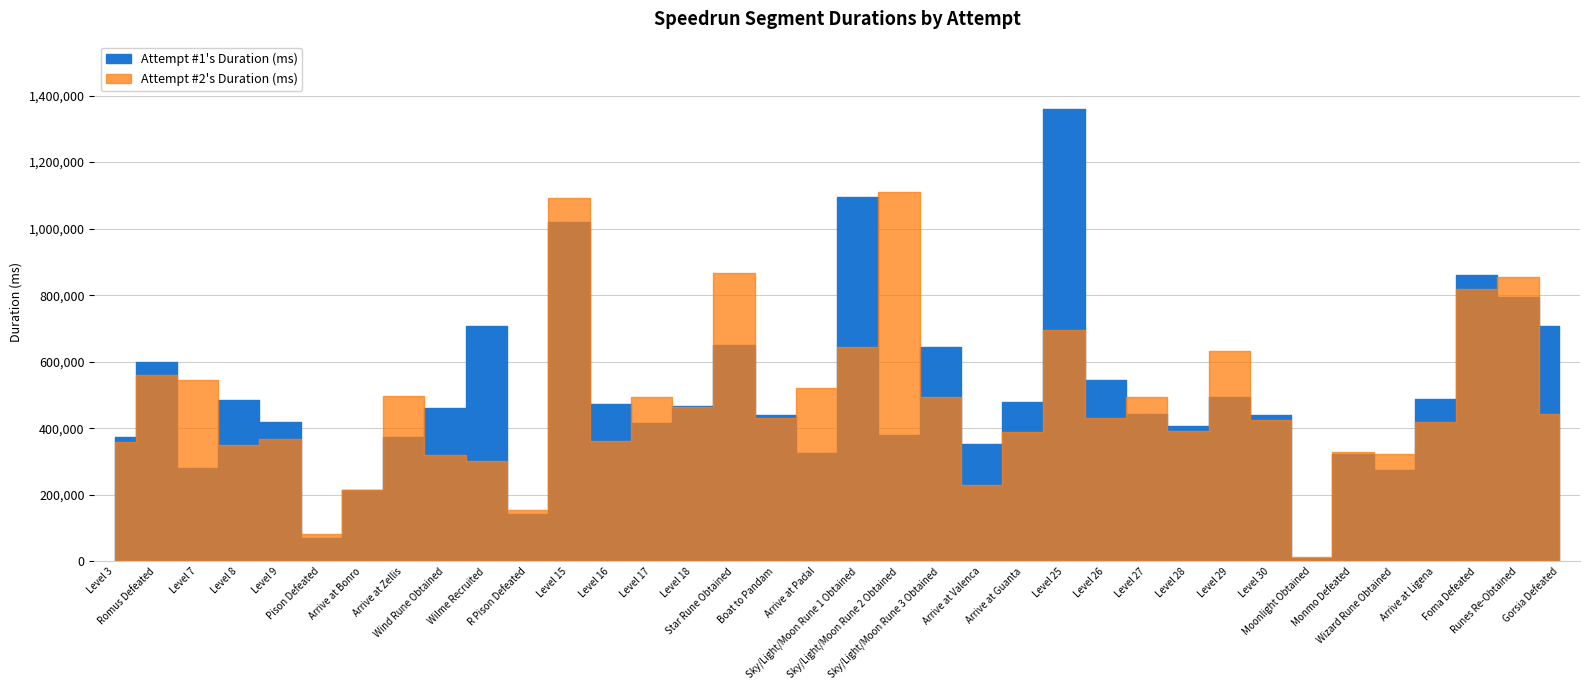

Reading left to right, transcribe all the data shown in this chart.

Attempt #1's Duration (ms): 375427	599542	281319	484404	420461	71147	213596	372935	461640	708605	142783	1021078	474000	417422	467962	649461	439052	327101	1095624	379768	643839	352551	479290	1358060	544438	442375	405725	495436	439080	10491	322405	274120	487231	862164	794335	706862
Attempt #2's Duration (ms): 359965	561374	545273	349715	367964	81959	215385	496261	321338	302679	153927	1091383	360772	493478	463290	866387	432088	520708	644719	1110364	493919	231010	389428	695859	431910	493646	393135	633274	425849	13269	329417	322000	420317	817833	853883	443223